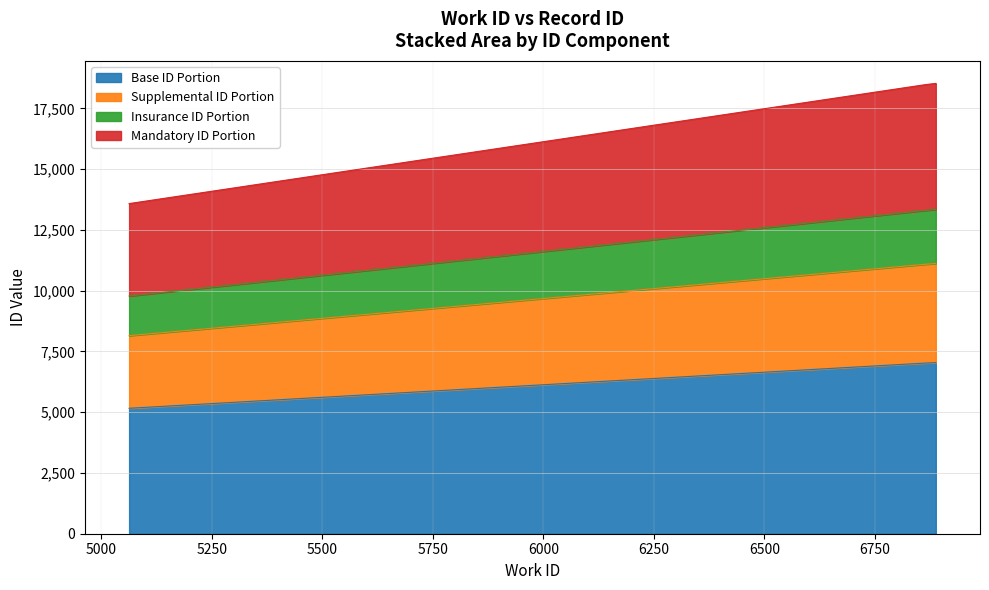

What is the highest value of the Base ID Portion series?

7039.1